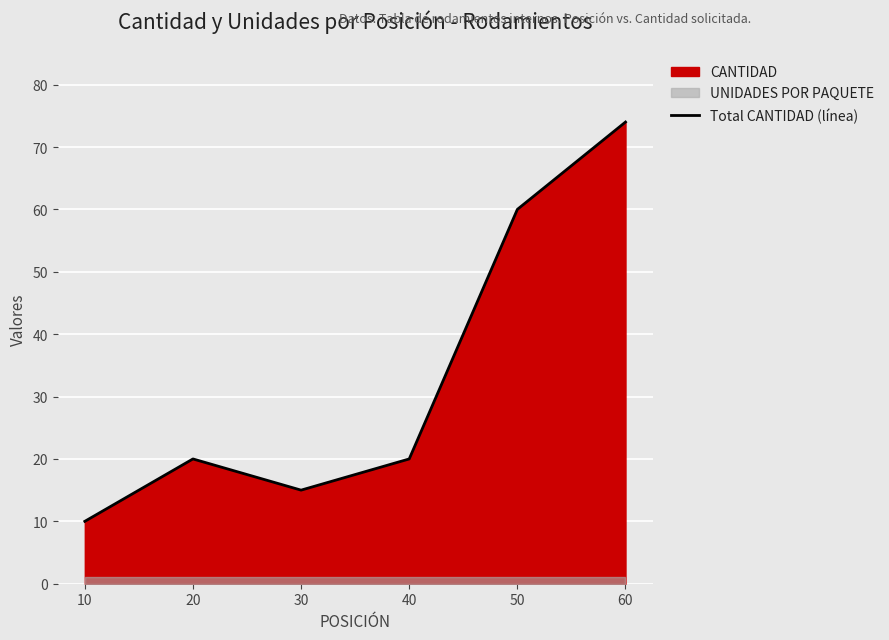

What is the difference between the maximum and second lowest values?

59